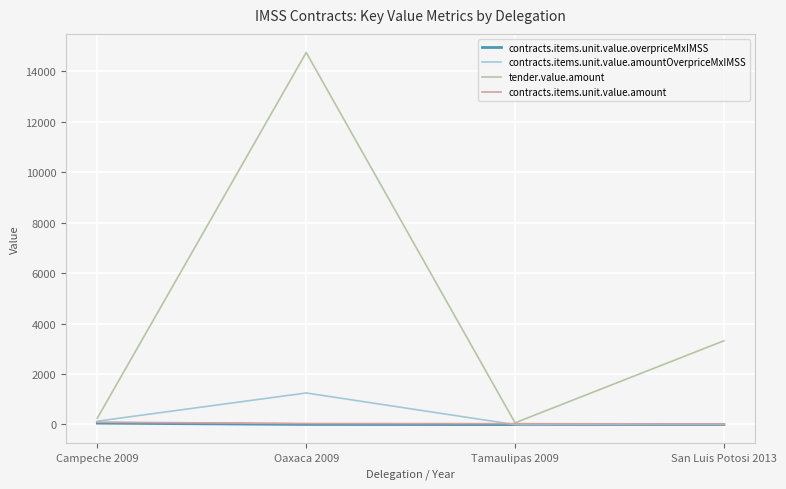

Which series has the widest spread of values?

tender.value.amount